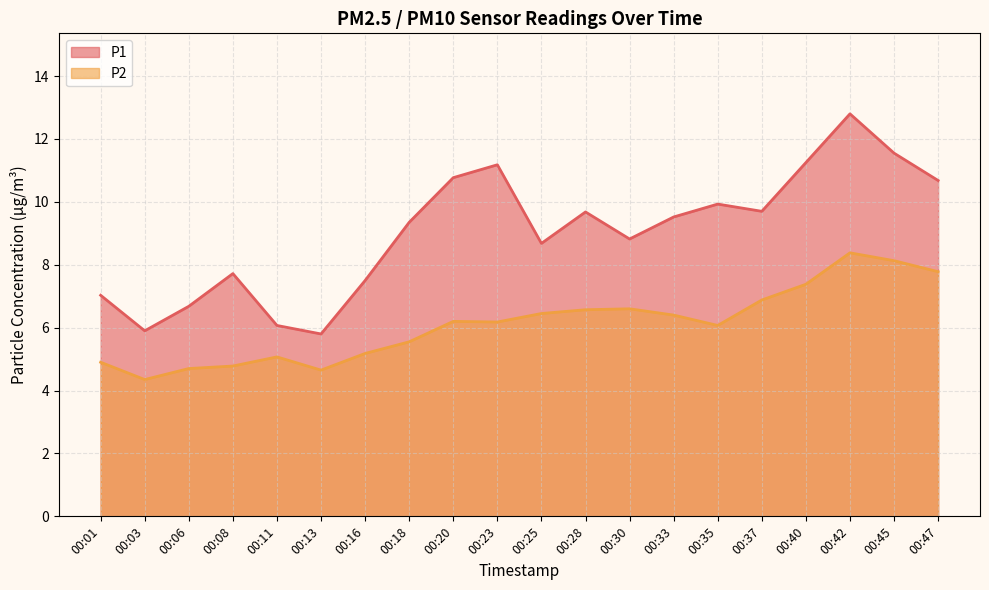

How many interior local valleys does the P1 series have?

5